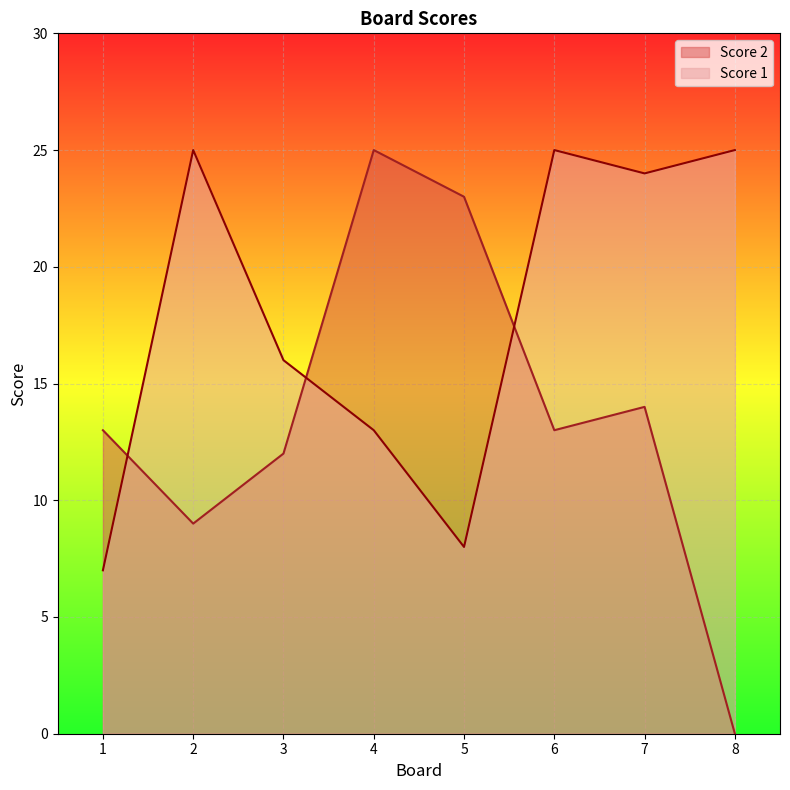

Does the chart display data point markers on the line(s)?

No